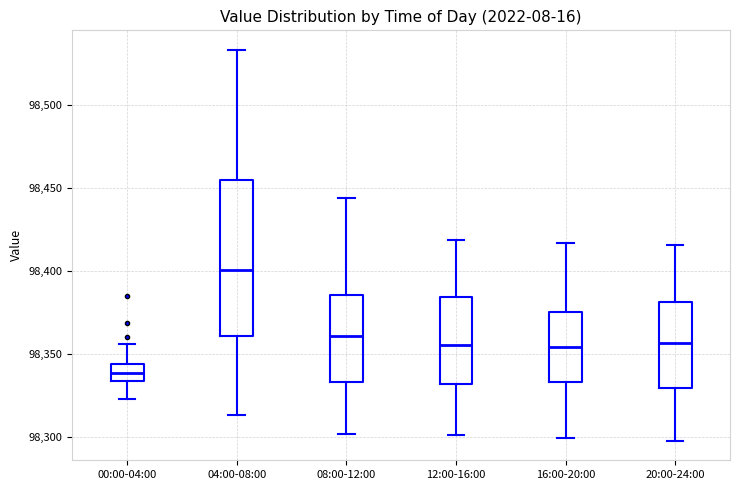

Where does the median line of the box for 12:00-16:00 sit on the y-axis? The values are not printed on the chart, so give them approximately, as read against the axis.

98355